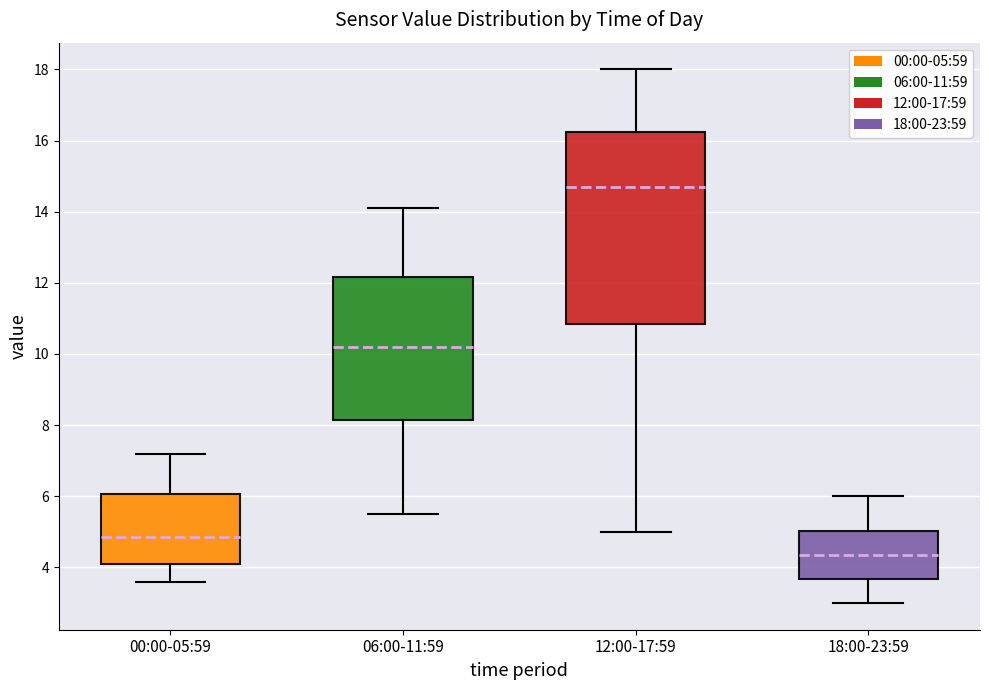

Where is the upper edge of the box for 12:00-17:59 on the y-axis? The values are not printed on the chart, so give them approximately, as read against the axis.

16.2